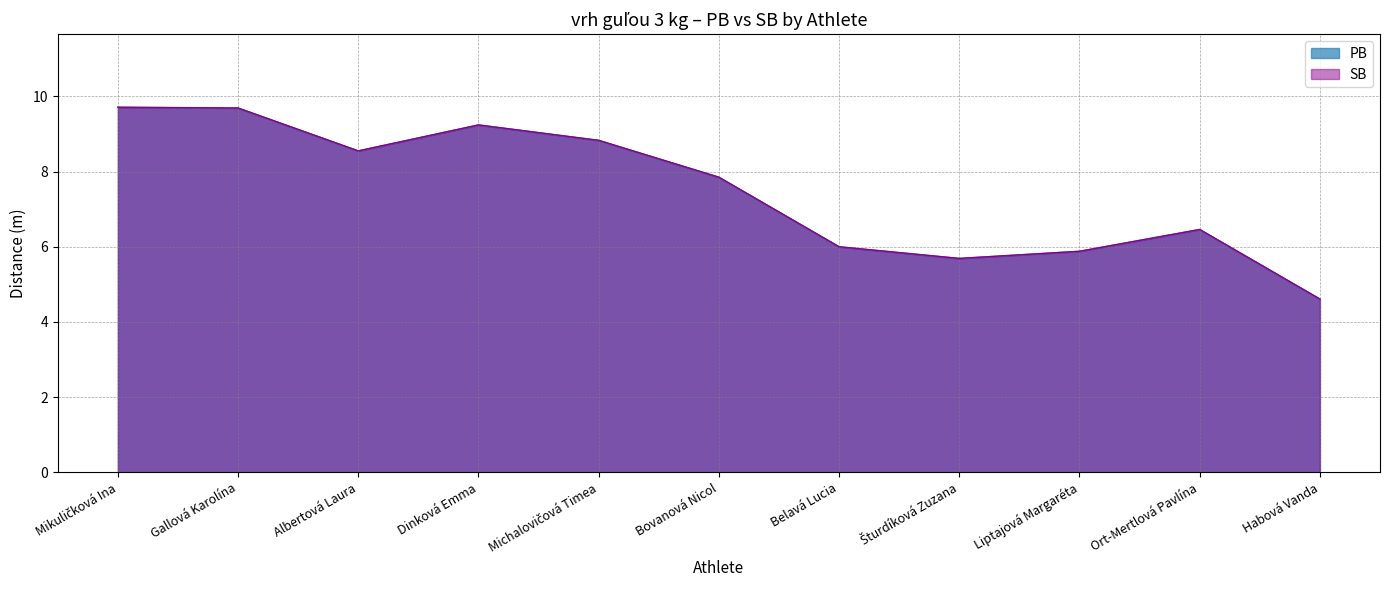

What is the sum of all SB values?

82.5